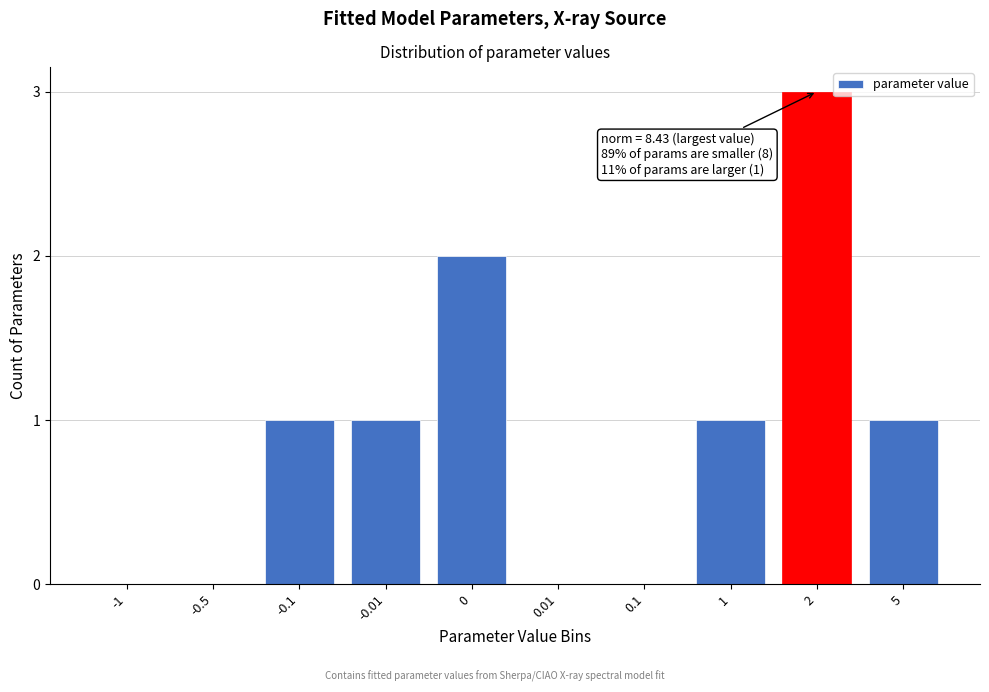

Reading left to right, transcribe all the data shown in this chart.

-1=0	-0.5=0	-0.1=1	-0.01=1	0=2	0.01=0	0.1=0	1=1	2=3	5=1